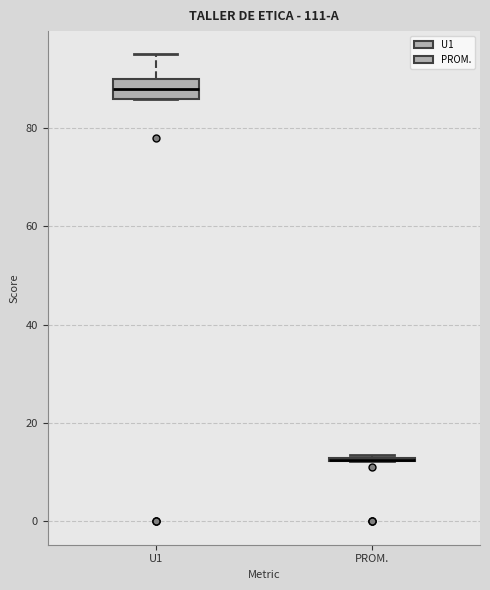

Reading left to right, transcribe this box plot: for each box, give where its median line is, the range the box spans, and where its two whiskers end, as read against the y-axis. The values are not printed on the chart, so give them approximately, as read against the axis.

U1: median 88, box 86 to 90, whiskers 86 to 96
PROM.: box collapsed to a line at 12, whiskers 12 to 14